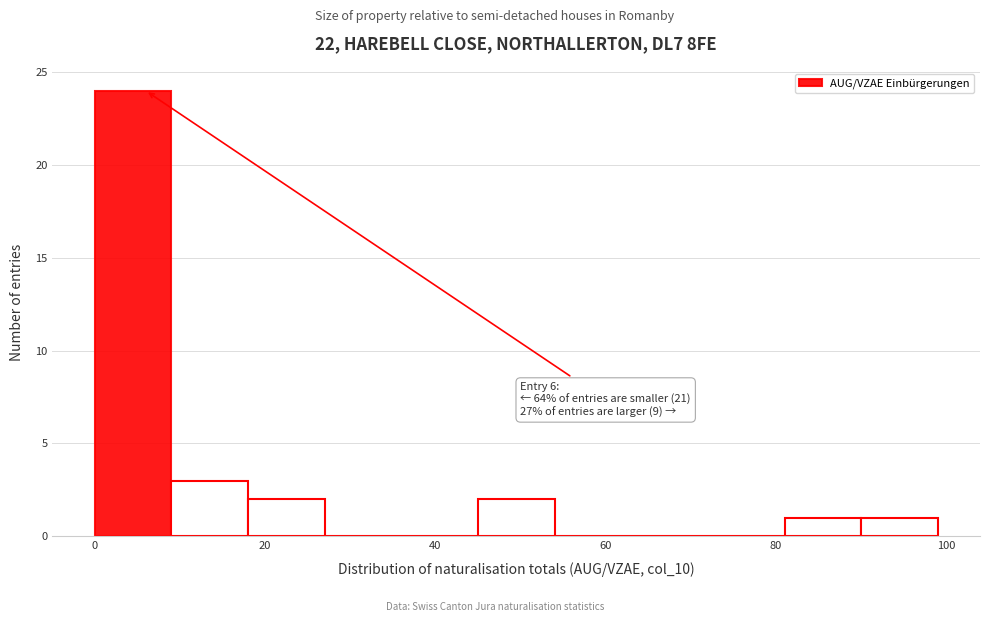

Which range on the x-axis has the tallest bar?

0 to 9